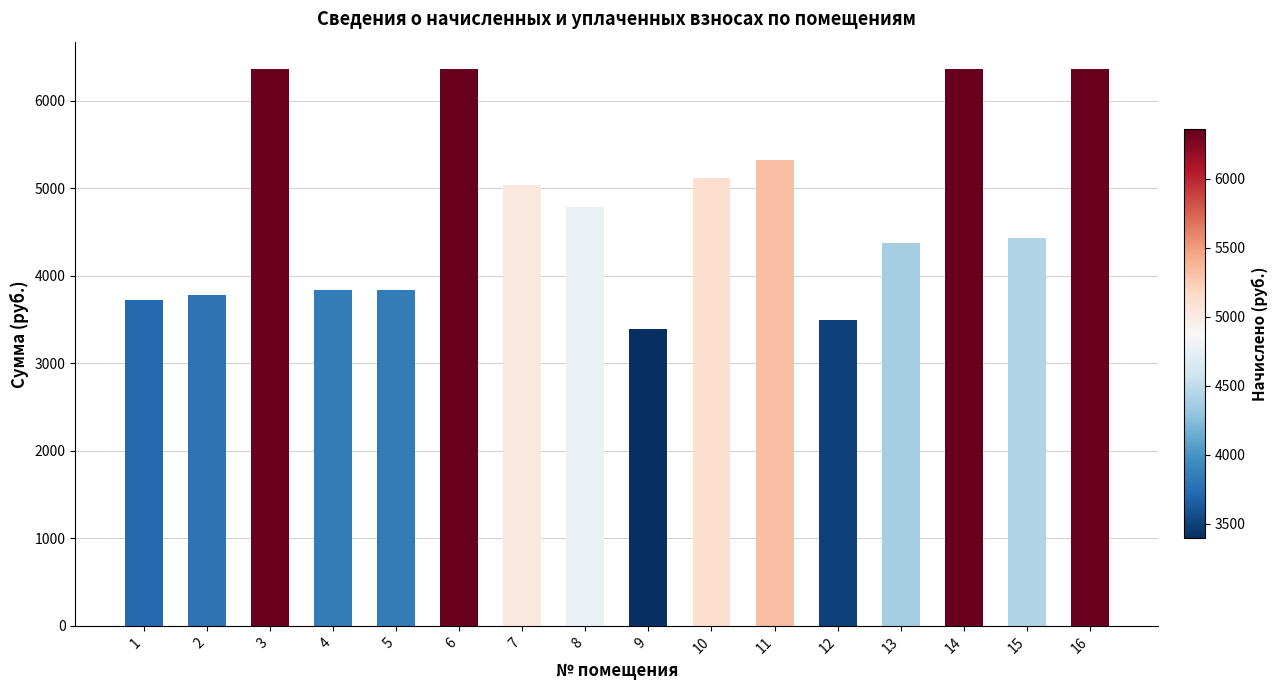

Reading right to left, transcribe all the data shown in this chart.

6357.8	4428.2	6357.8	4374.8	3494.5	5326.3	5121.8	3396.7	4783.9	5032.9	6357.8	3841.3	3841.3	6357.8	3779.2	3725.8